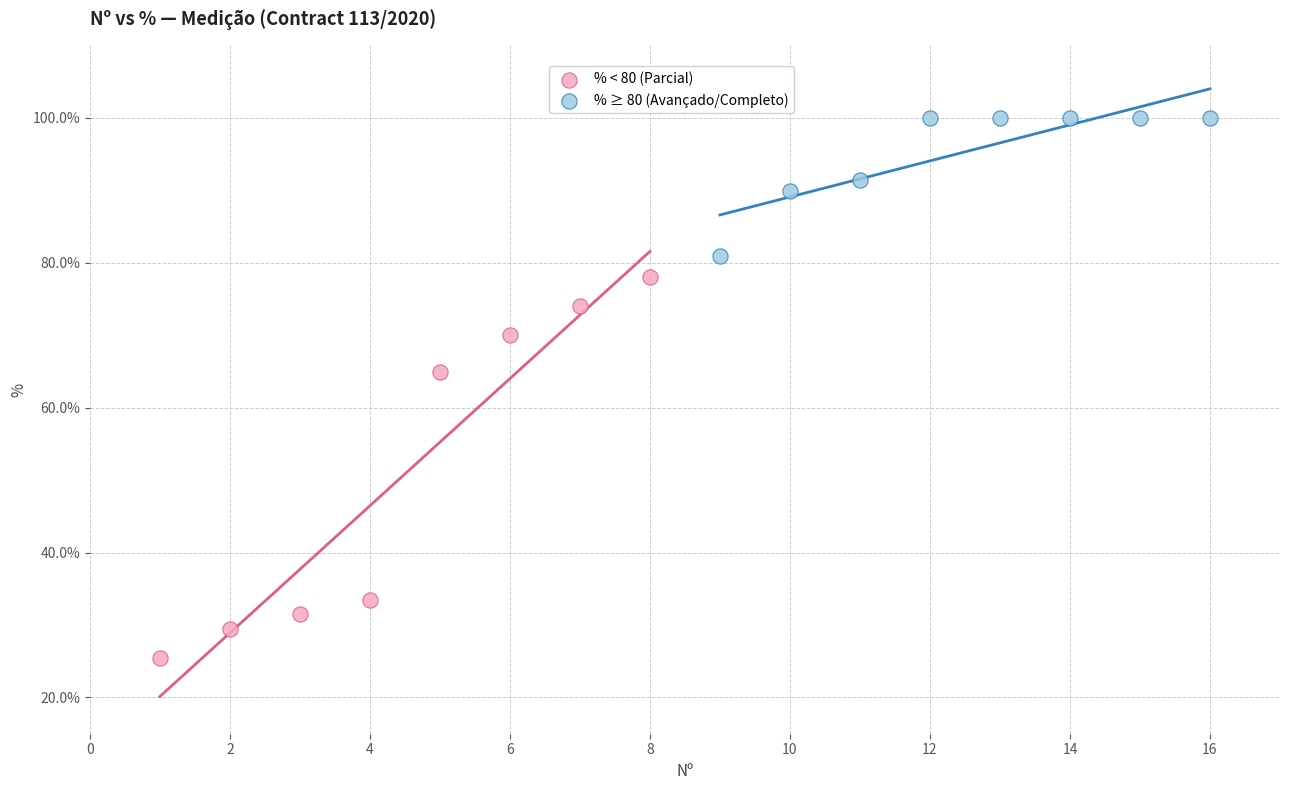

Which series contains the lowest Y value?

% < 80 (Parcial)